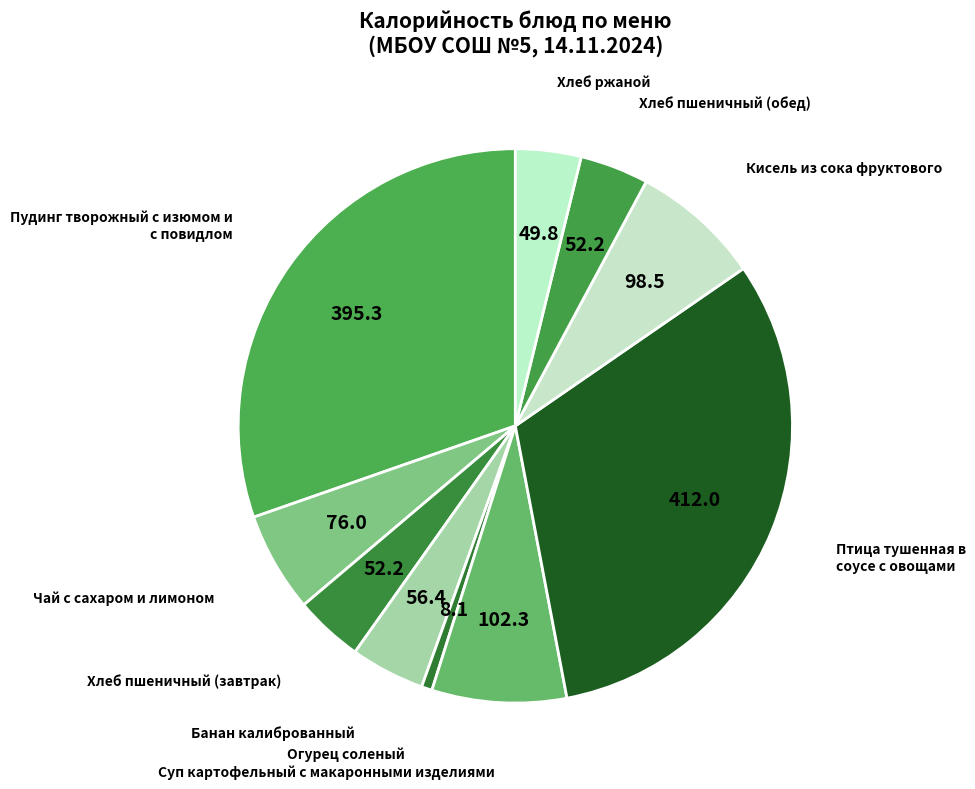

Count the number of slices in the pie.

10